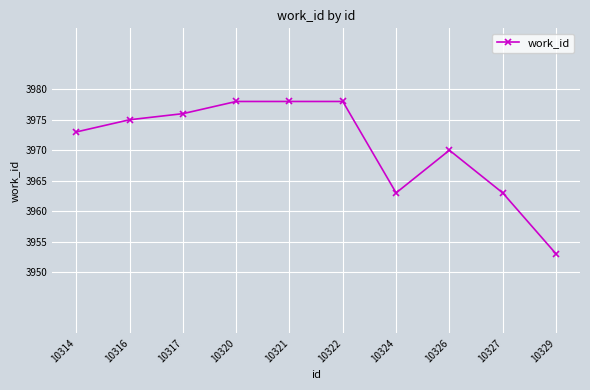

What is the value of the 6th point from the left?

3978